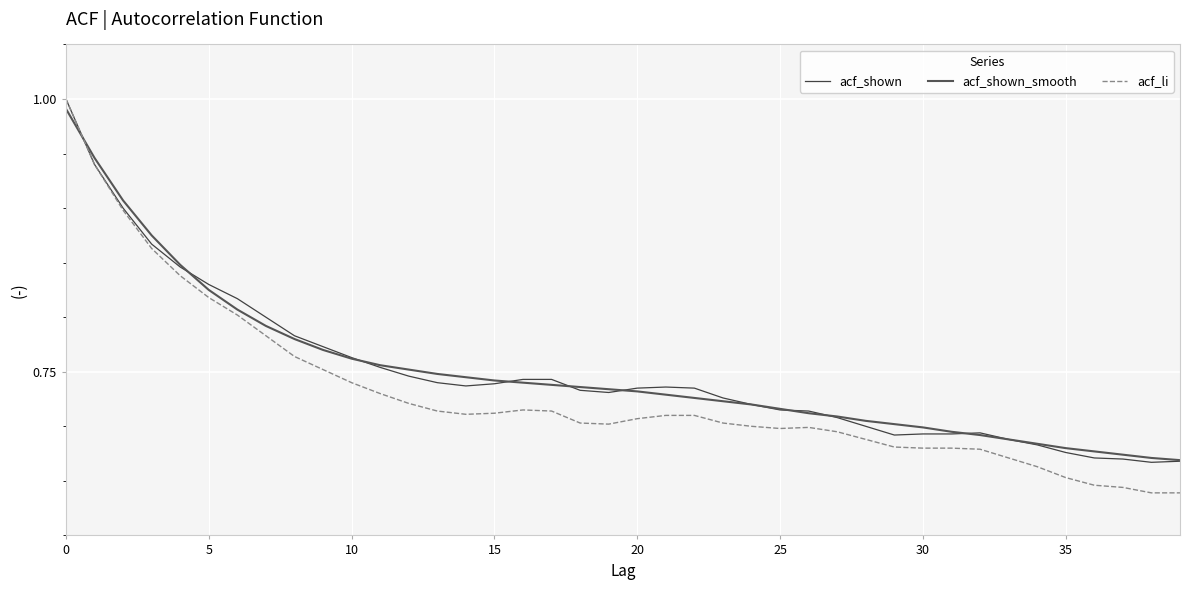

Which series has the widest spread of values?

acf_li